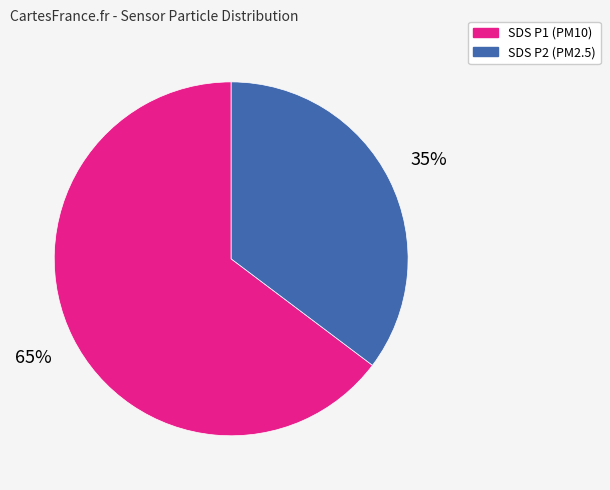

To the nearest percent, what is the average slice percentage?

50%